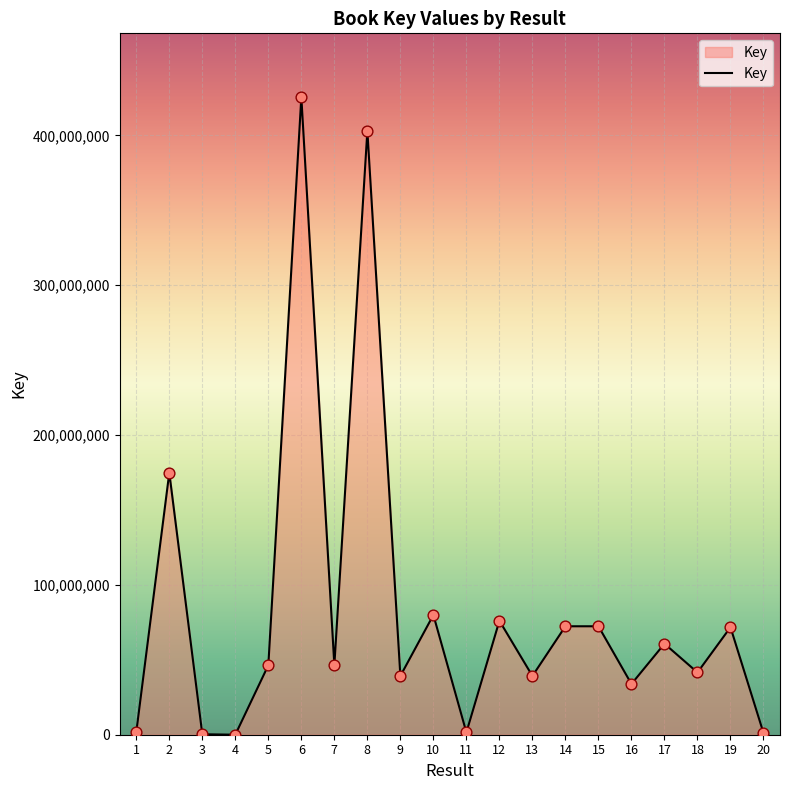

What is the change in value from 2 to 19?

-103142889